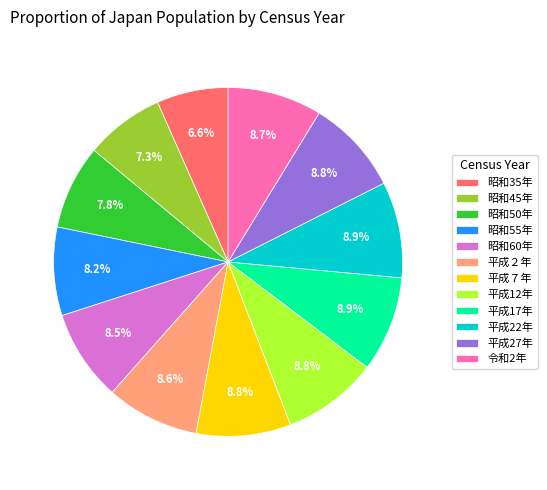

True or false: 令和2年 accounts for 9% of the total.

True